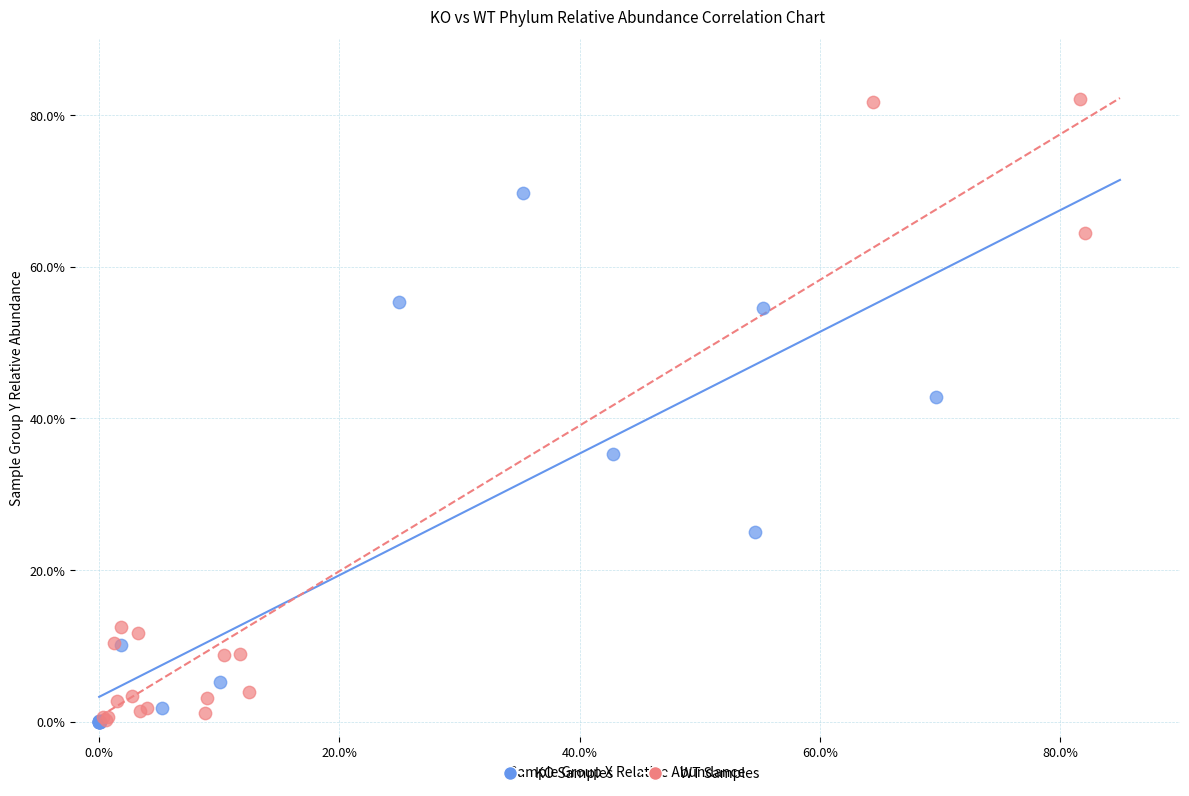

Which series contains the highest Y value?

WT Samples